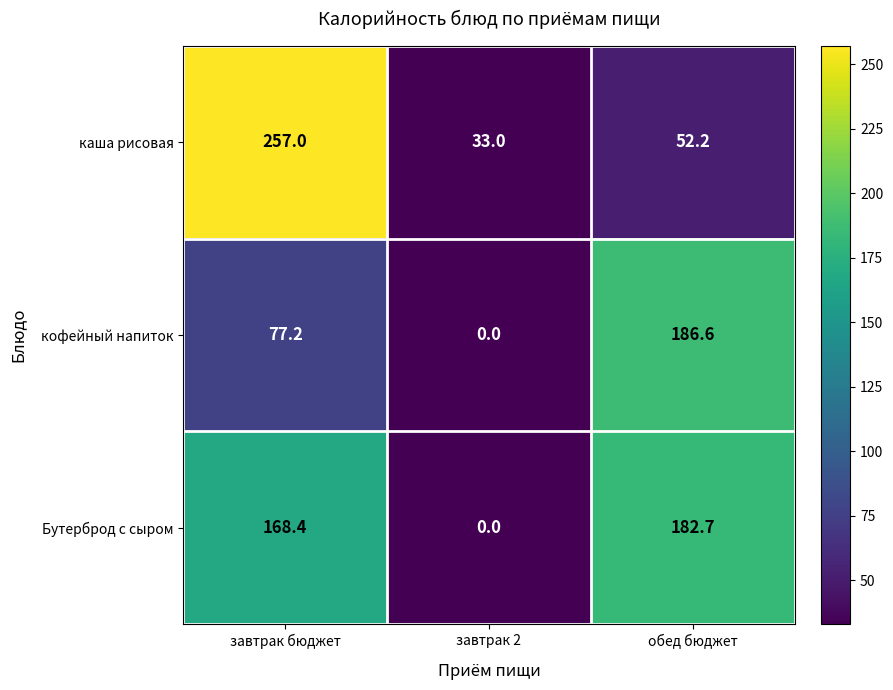

What is the average value of the кофейный напиток series?

87.9